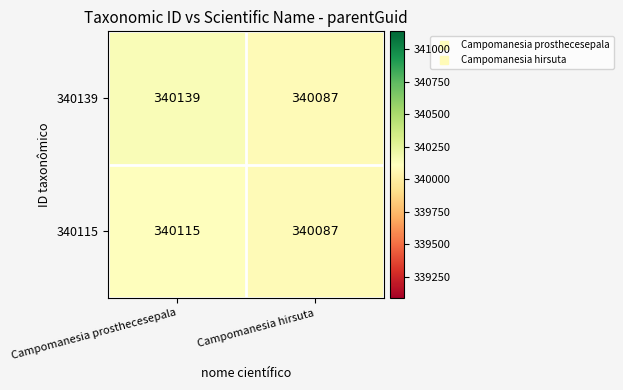

Reading left to right, what are all the values shown in this chart?

340139: Campomanesia prosthecesepala=340139	Campomanesia hirsuta=340087
340115: Campomanesia prosthecesepala=340115	Campomanesia hirsuta=340087